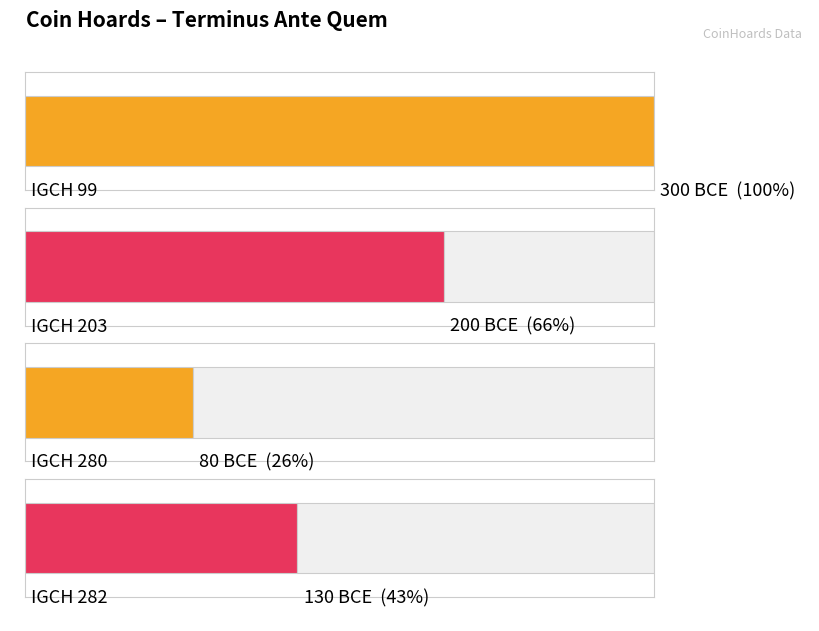

What is the value of the 4th bar from the left?

-130